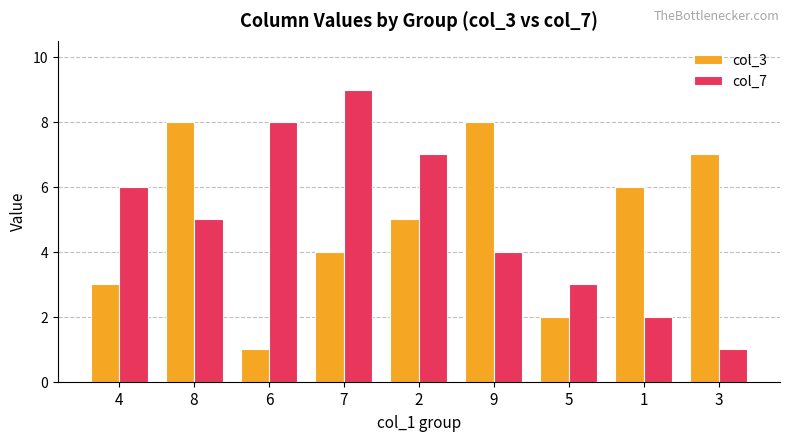

Count the col_7 values in the range 3 to 7.

5